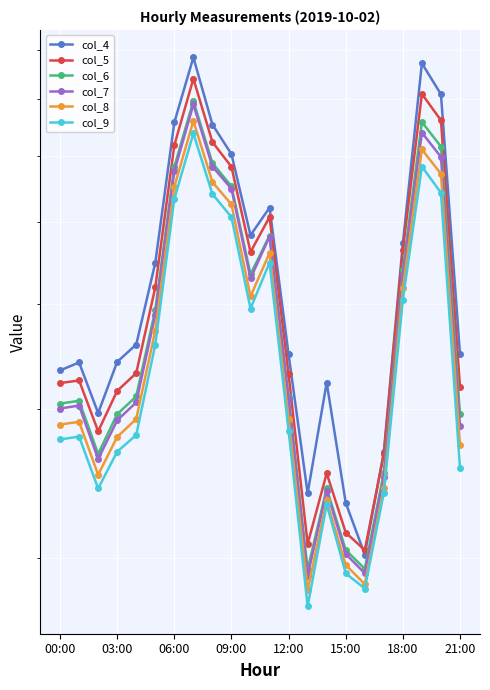

What are all the series names shown in the legend?

col_4, col_5, col_6, col_7, col_8, col_9